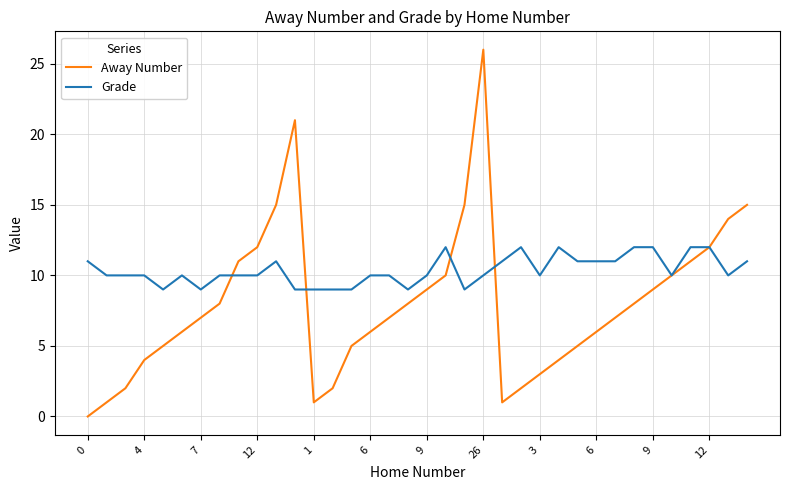

Which series has the largest total across all categories?

Grade